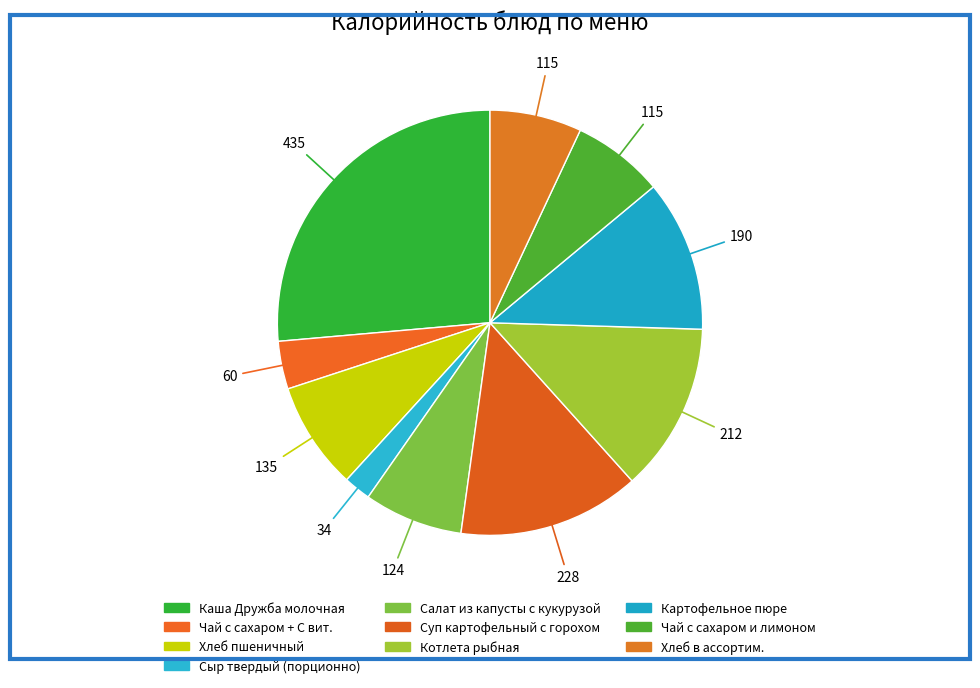

Is Котлета рыбная the majority of the pie?

No